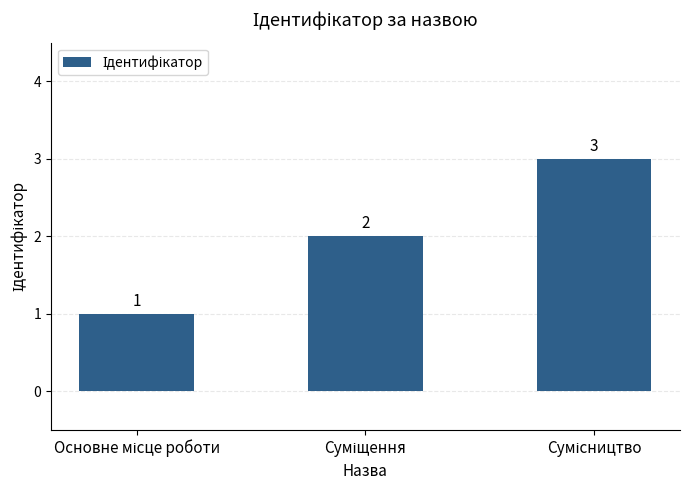

Count the values in the range 1 to 3.

3